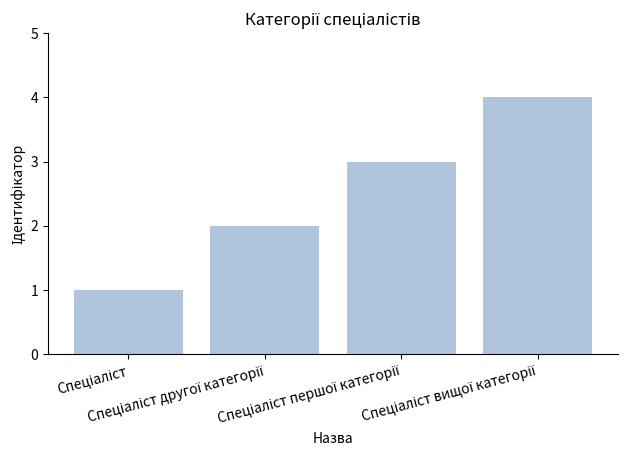

What is the greatest value displayed?

4